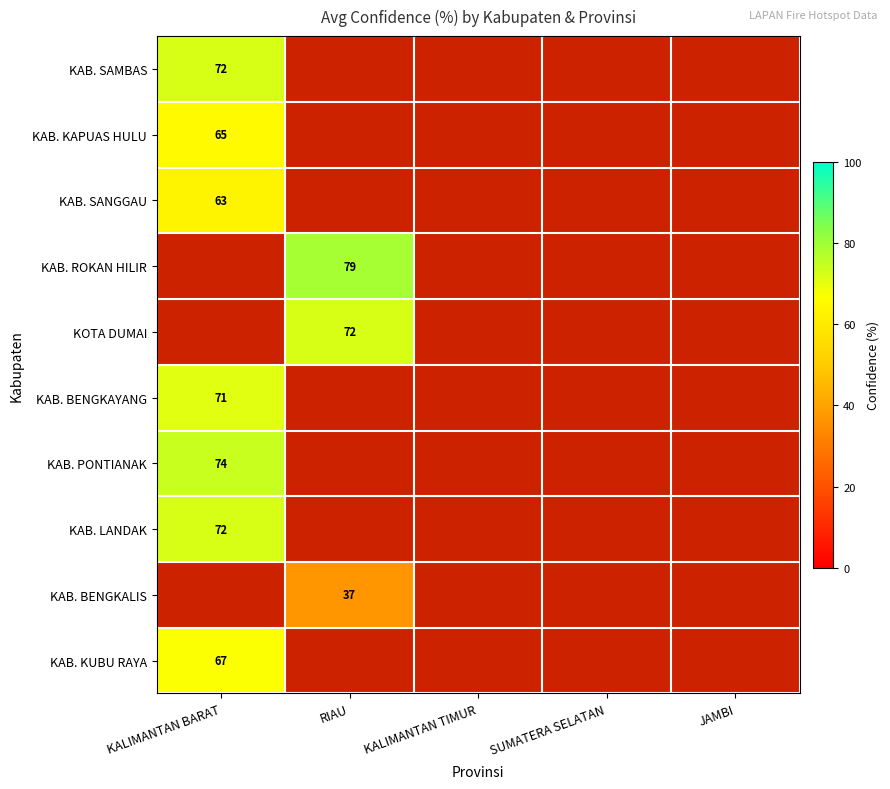

Count the number of data series in this chart.

10